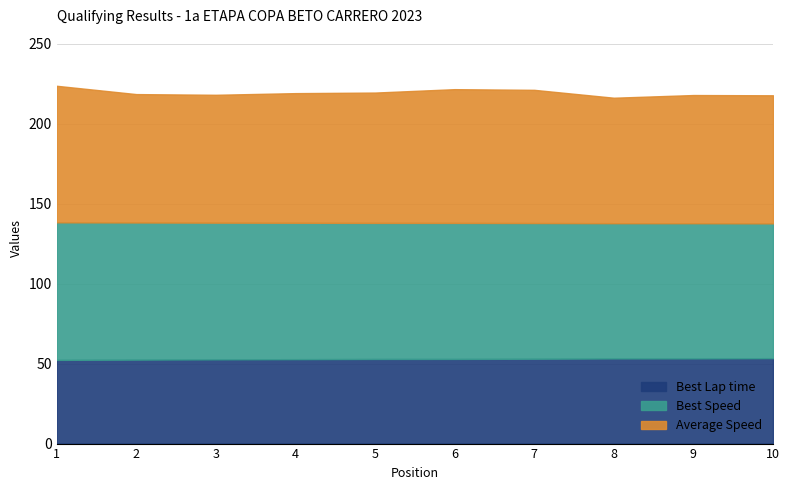

Reading left to right, transcribe all the data shown in this chart.

Best Lap time: 52.3	52.5	52.7	52.8	52.9	52.9	53.0	53.2	53.2	53.4
Best Speed: 86.0	85.7	85.5	85.3	85.1	85.0	84.8	84.6	84.5	84.3
Average Speed: 85.4	80.3	79.9	81.0	81.5	83.6	83.3	78.4	80.1	80.1